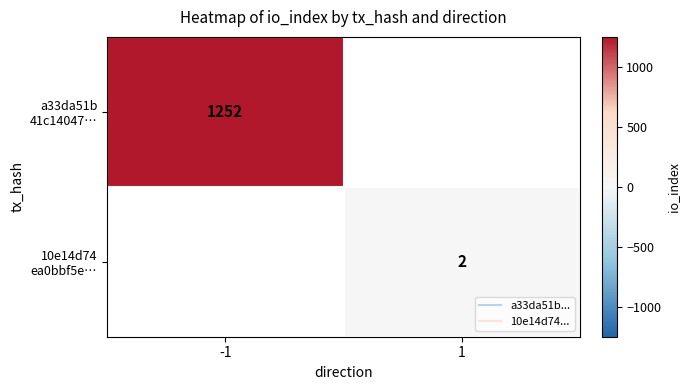

The 10e14d74 ea0bbf5e… series shows 2.0 at 1. True or false?

True